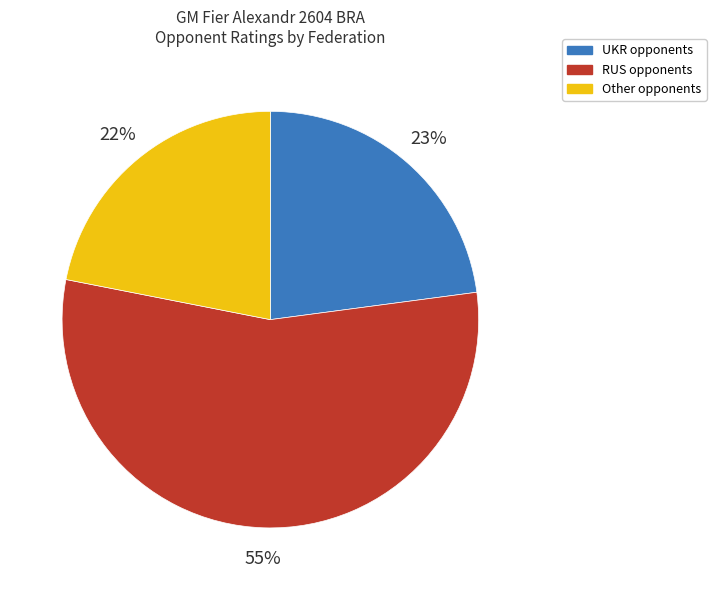

Is it true that Other opponents is 22% of the pie?

True